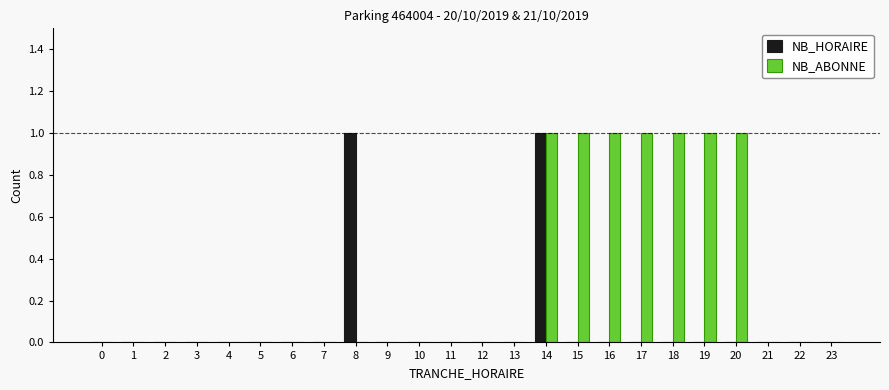

Is the value of NB_HORAIRE at 17 greater than the value of NB_ABONNE at 14?

No